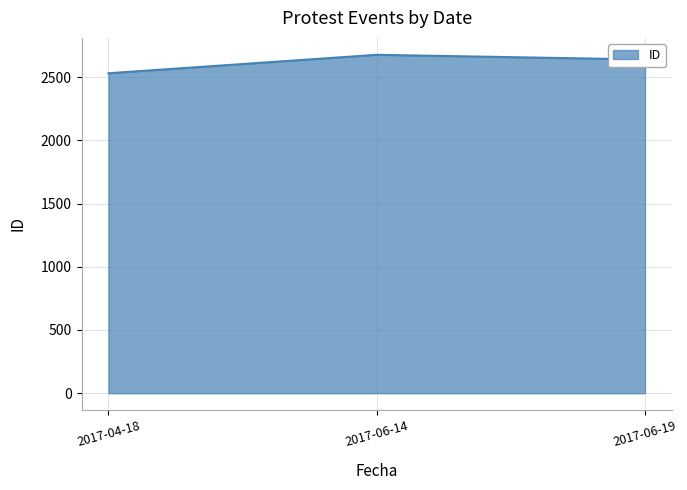

Which category has the highest value across all series?

2017-06-14